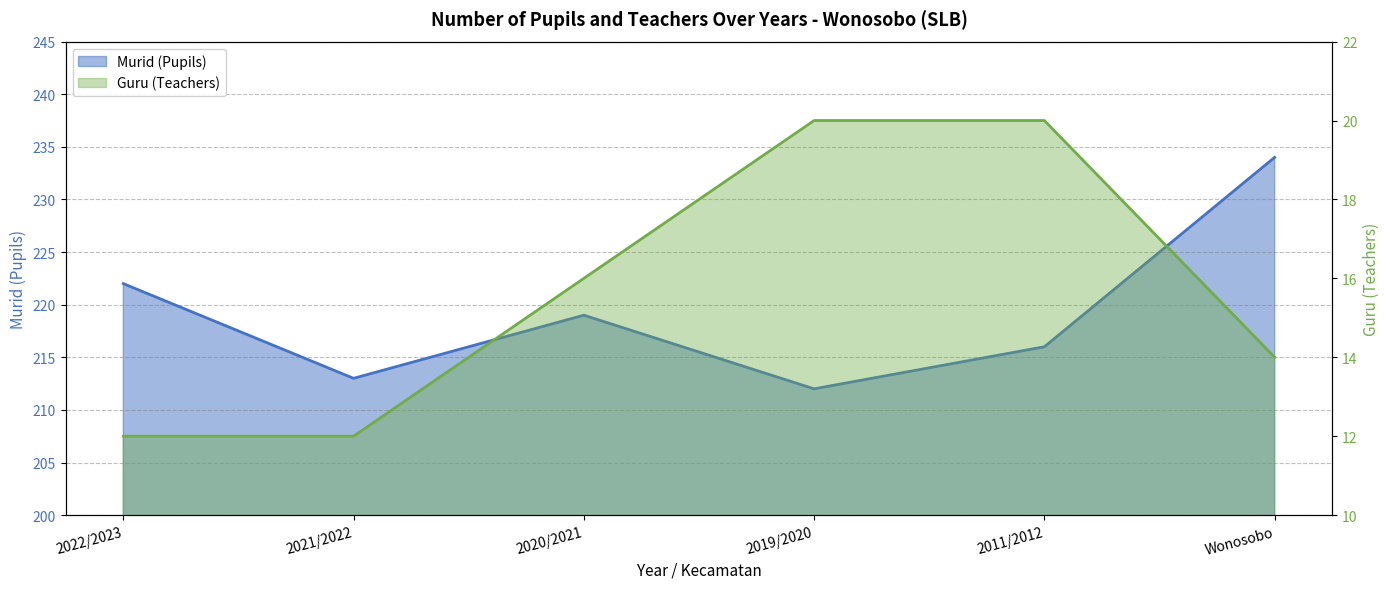

How many lines are shown in the chart?

2